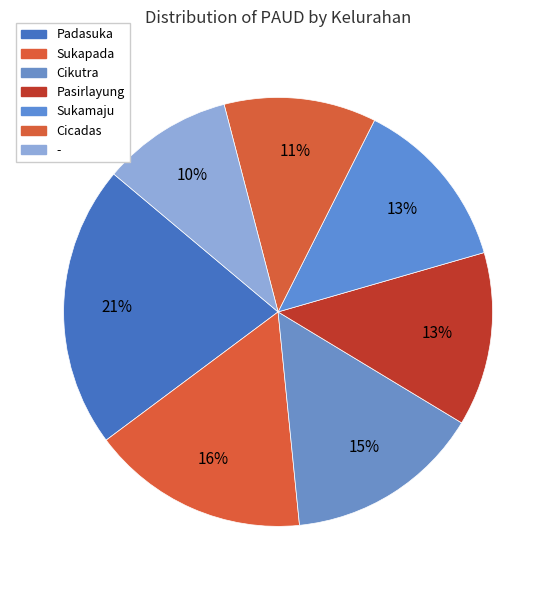

How many segments does this pie chart have?

7